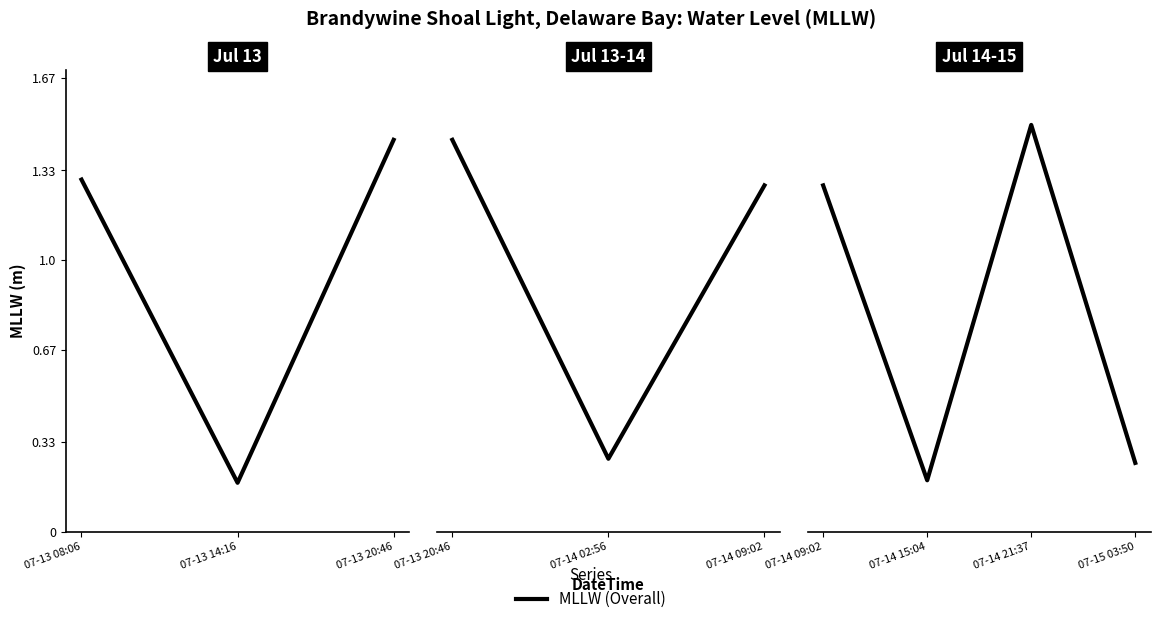

Where is the data nearest to the value 0?

07-14 15:04